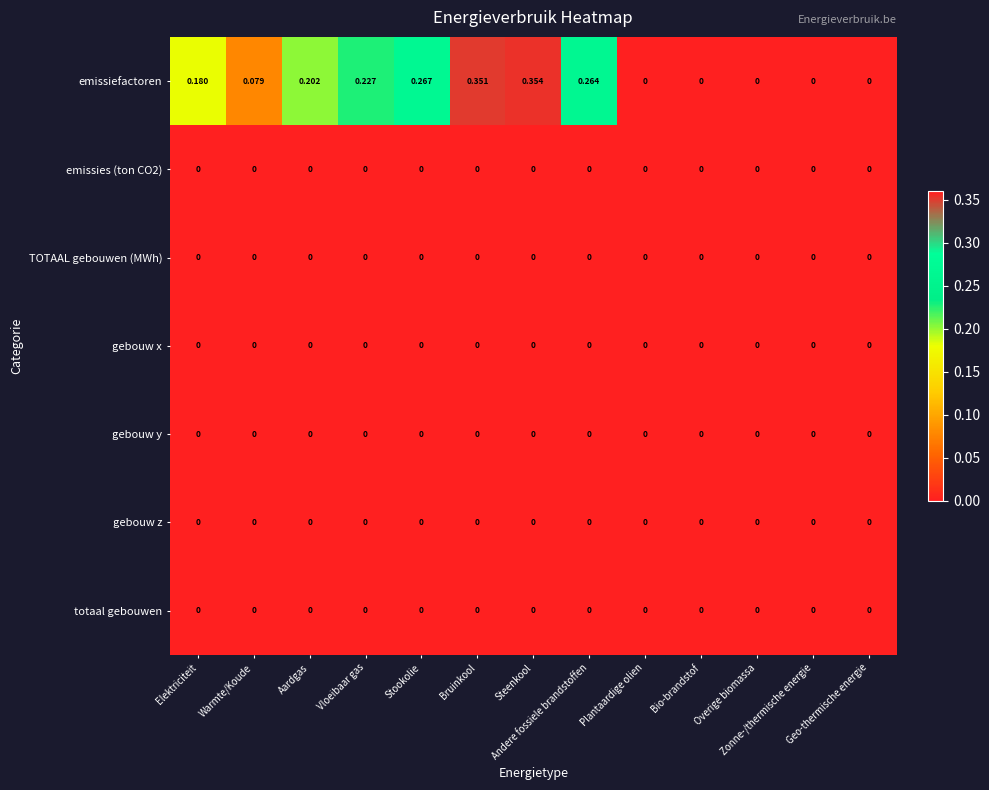

Which series has the largest total across all categories?

emissiefactoren